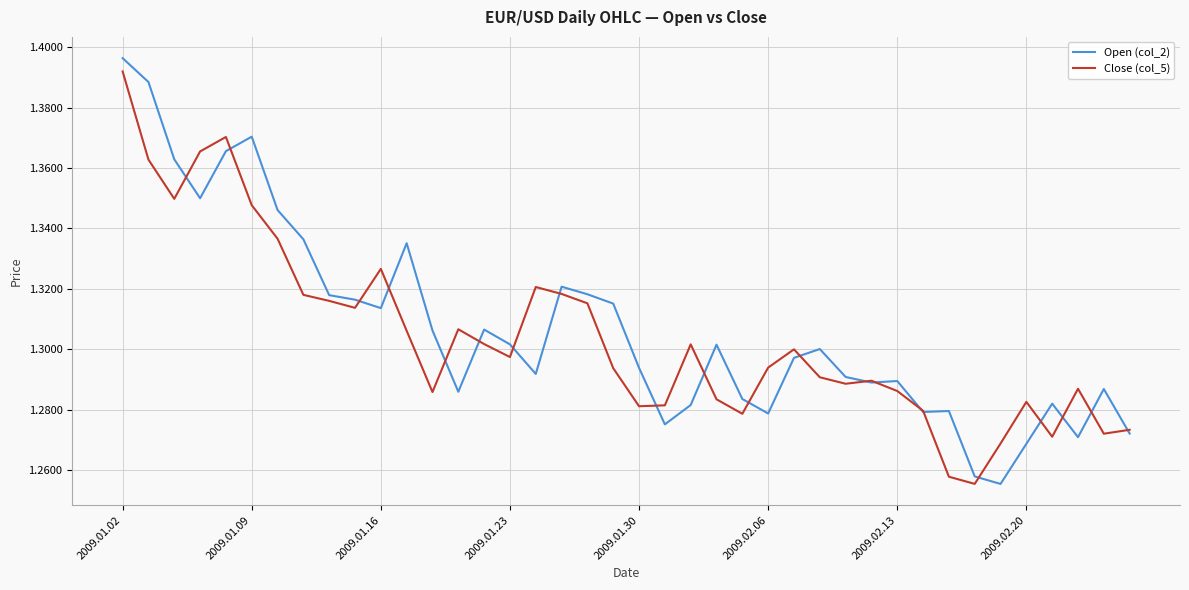

Rank the series by their maximum value, from highest to lowest.

Open (col_2), Close (col_5)